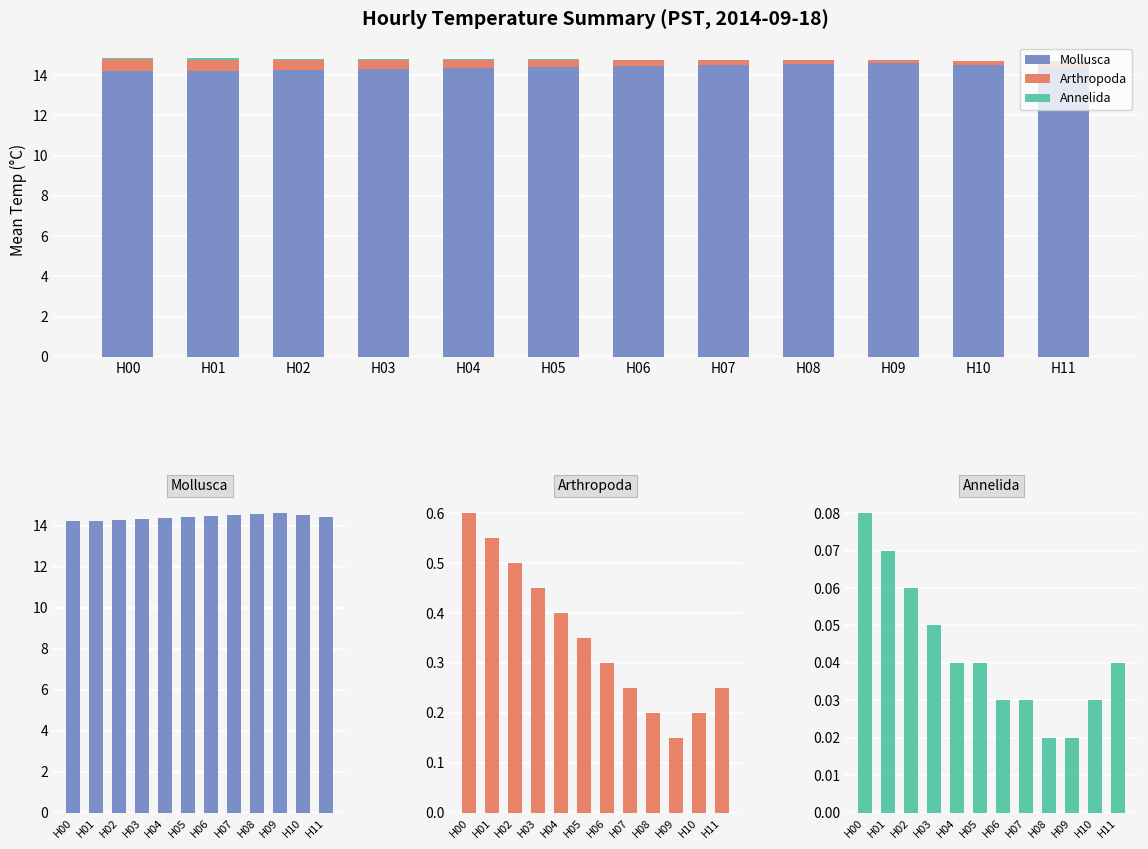

Rank the categories by Mollusca value from highest to lowest.

H09, H08, H07, H10, H06, H05, H11, H04, H03, H02, H01, H00